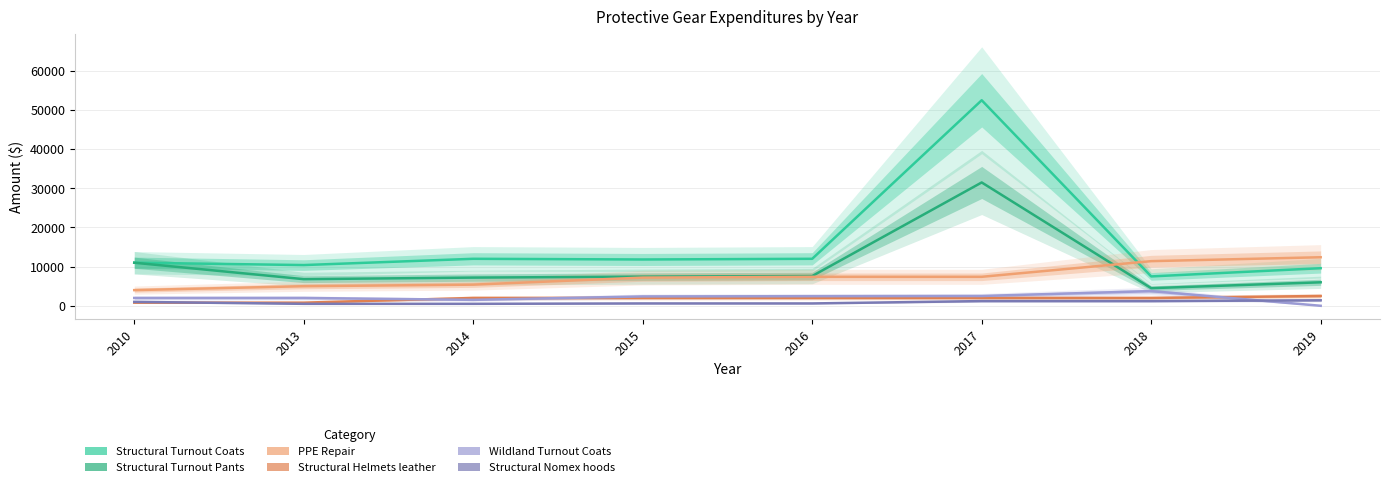

Rank the series at 2016 from highest to lowest value.

Structural Turnout Coats, Structural Turnout Pants, PPE Repair, Wildland Turnout Coats, Structural Helmets leather, Structural Nomex hoods